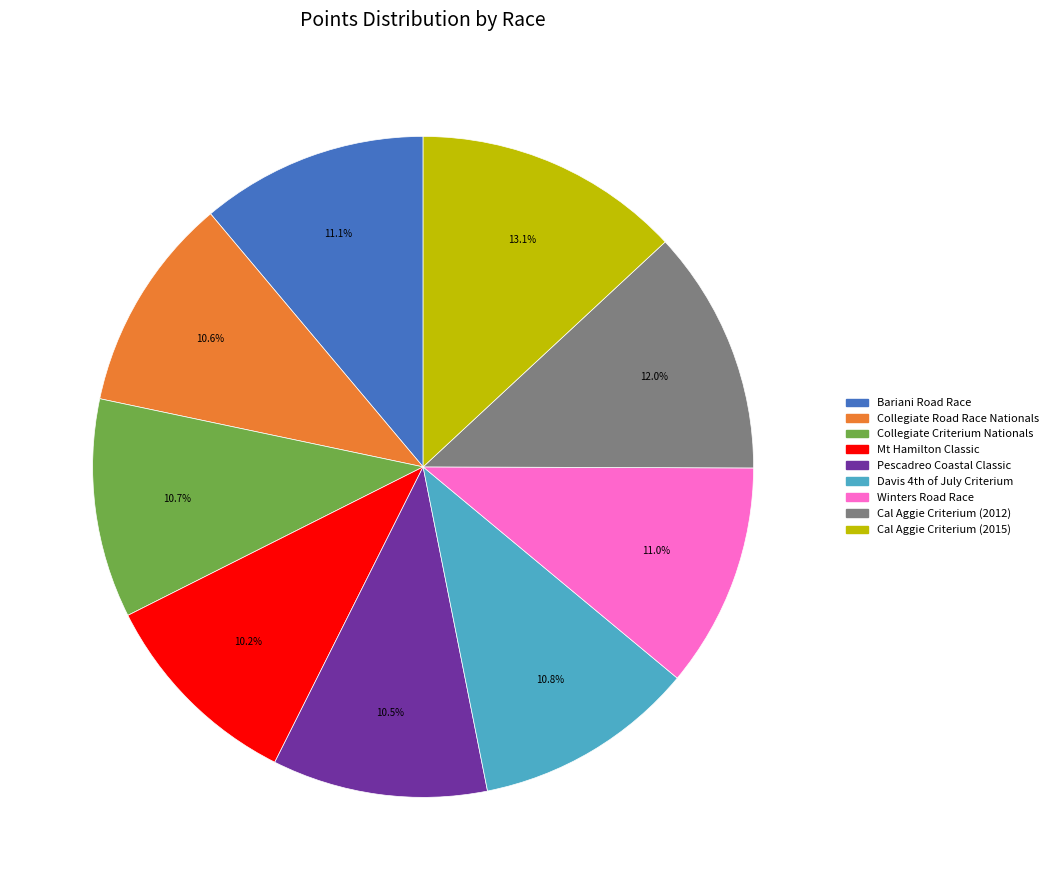

Is there any slice that represents more than half of the pie?

No